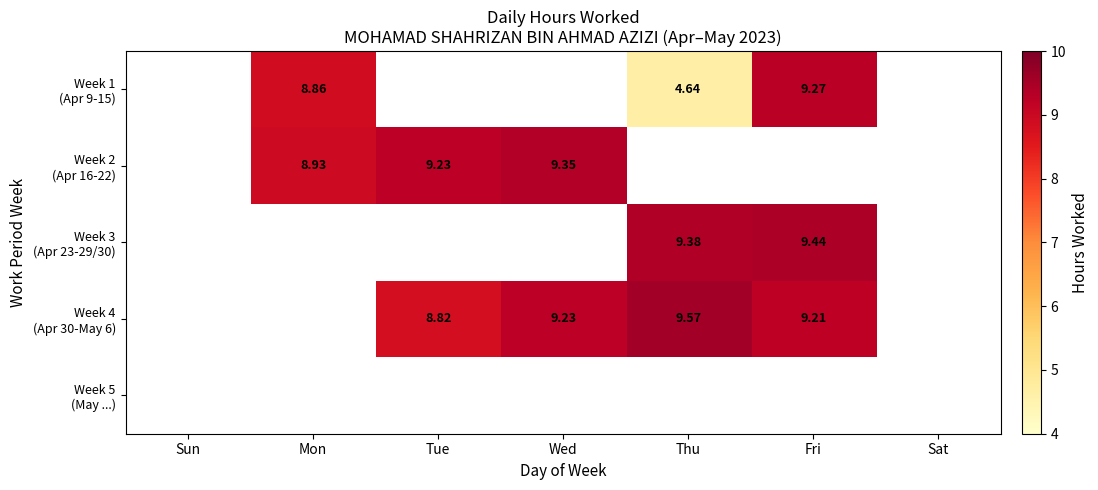

At which label does Week 2 (Apr 16-22) reach its peak?

Wed